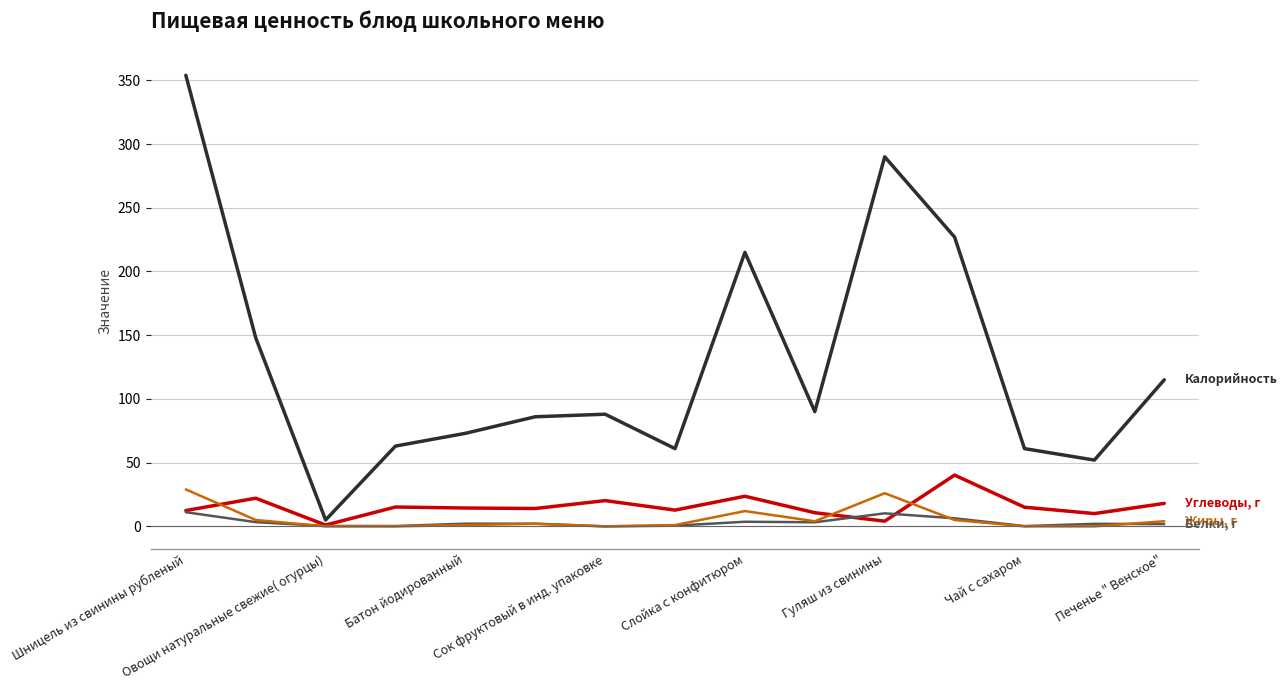

Does the chart display data point markers on the line(s)?

No